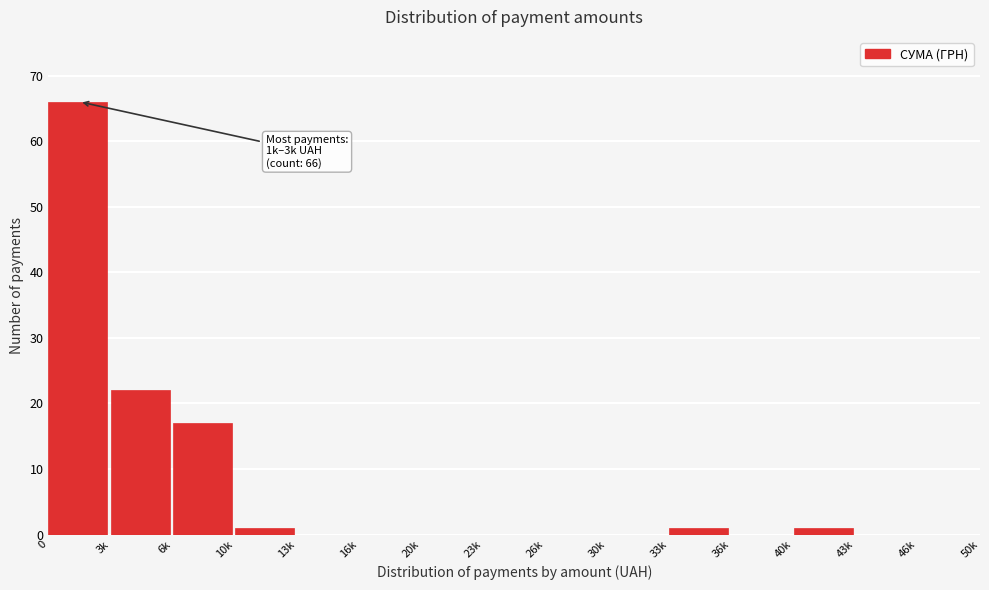

Reading left to right, extract all data points from this chart.

0=66	3k=22	6k=17	10k=1	13k=0	16k=0	20k=0	23k=0	26k=0	30k=0	33k=1	36k=0	40k=1	43k=0	46k=0